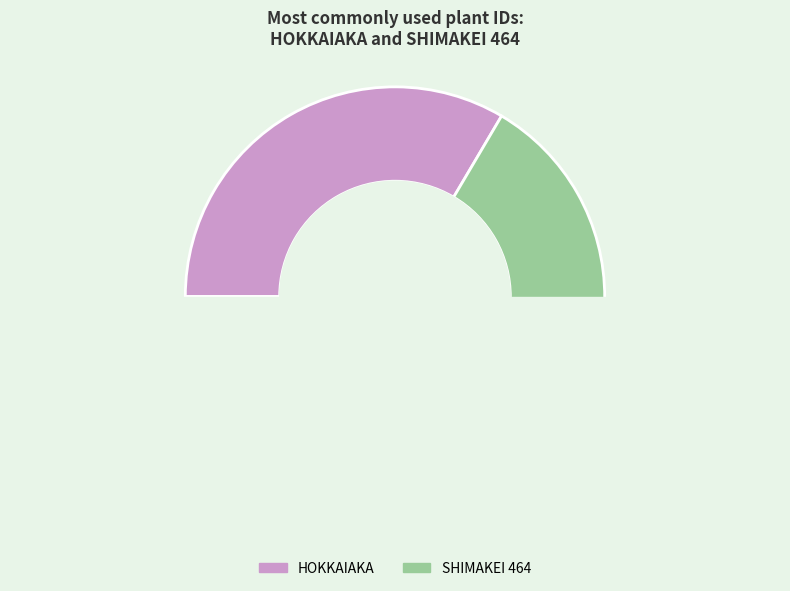

How many slices are in this pie chart?

2